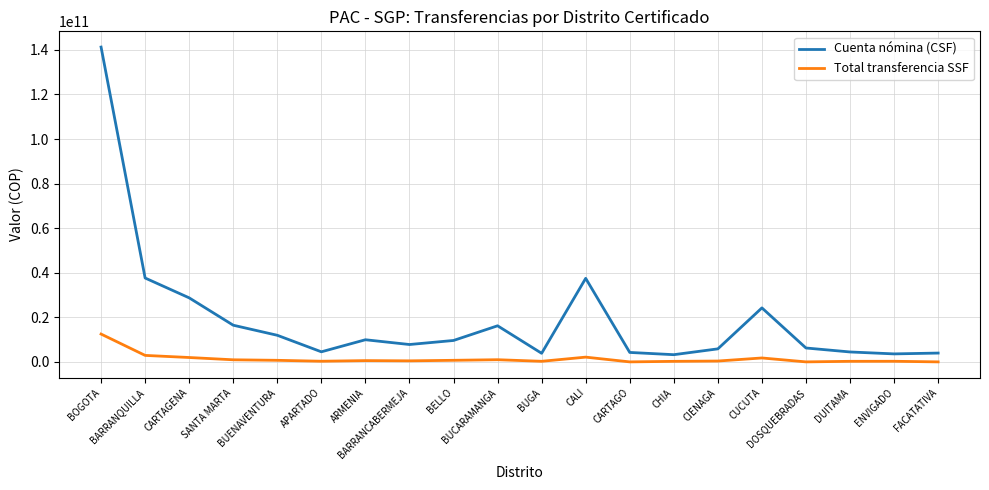

True or false: Total transferencia SSF has more than 0 points higher than both neighbors.

True